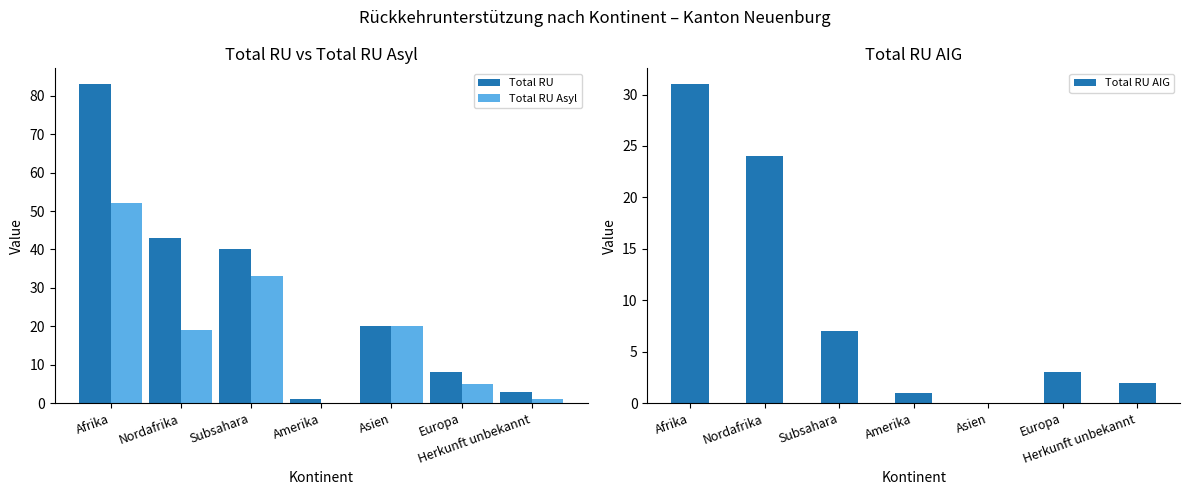

Which has a higher value, Europa or Nordafrika?

Nordafrika